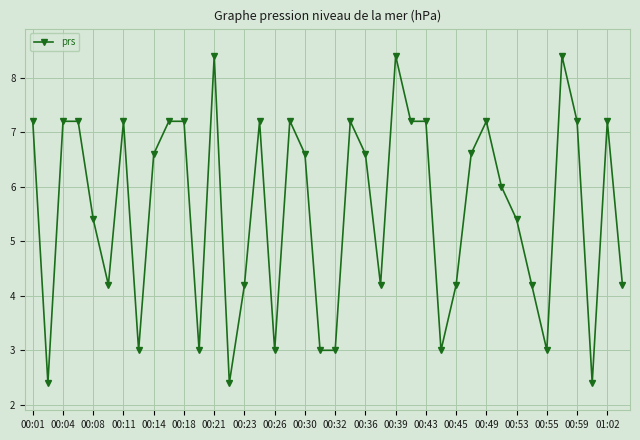

What is the value of the 14th point from the left?

2.4